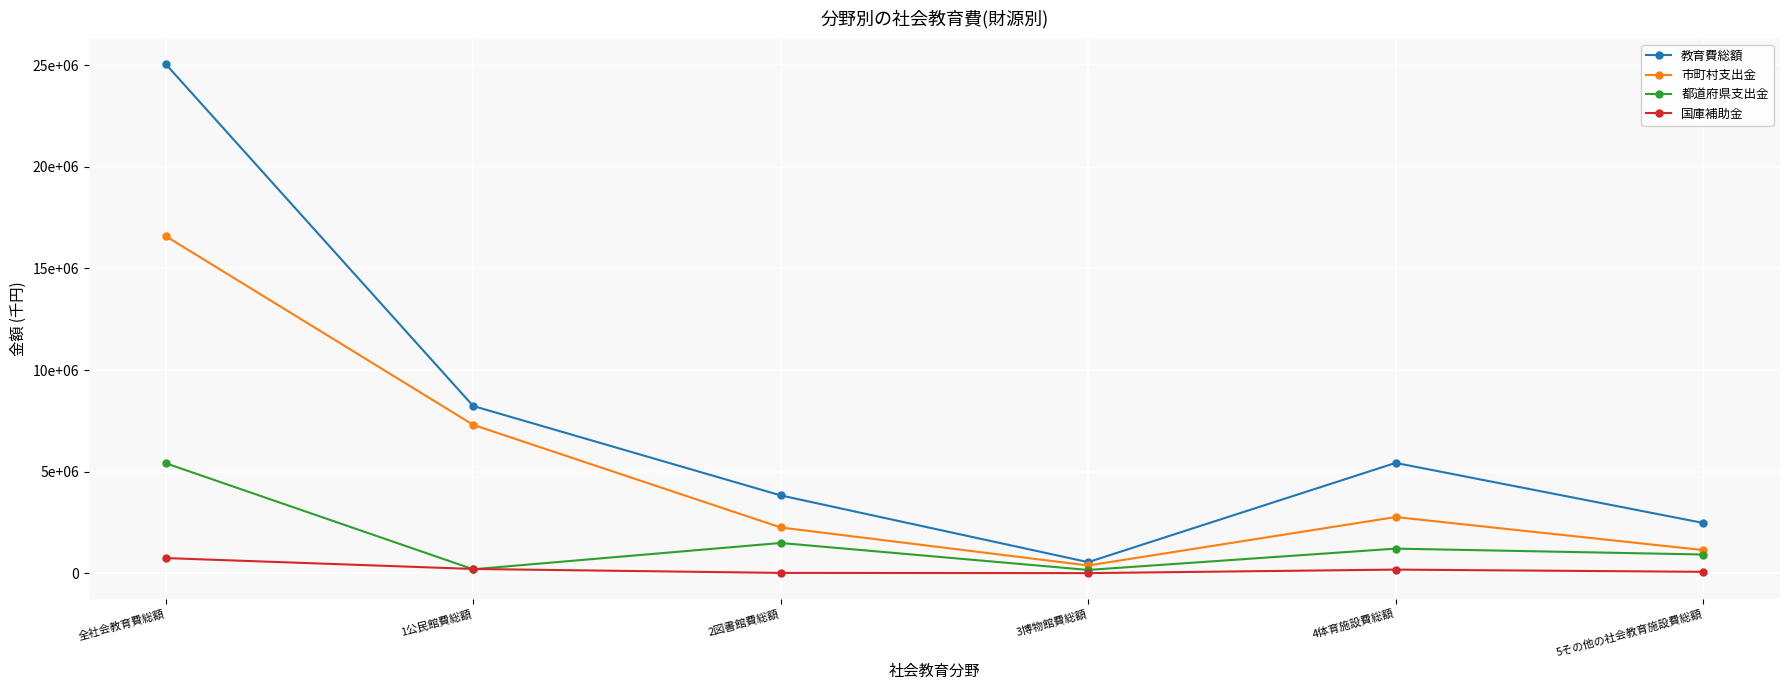

Is the value of 教育費総額 at 4体育施設費総額 greater than the value of 都道府県支出金 at 2図書館費総額?

Yes